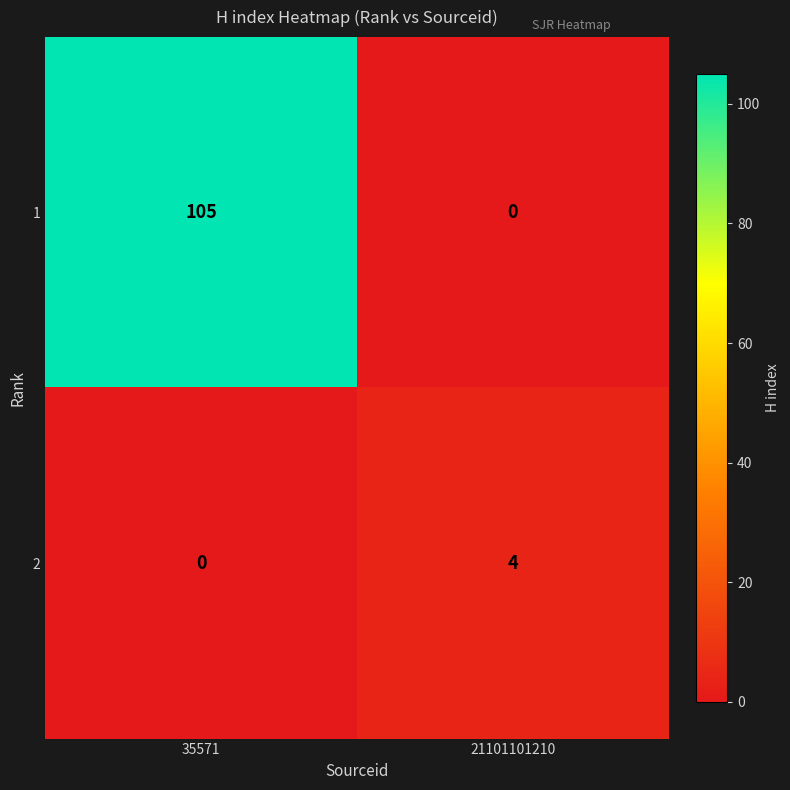

Which series has the largest range (max minus min)?

1